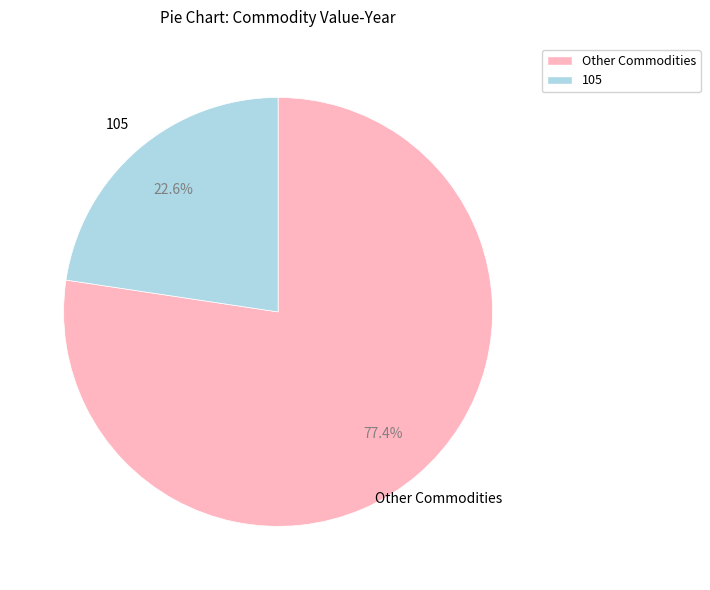

To the nearest percent, what is the average slice percentage?

50%